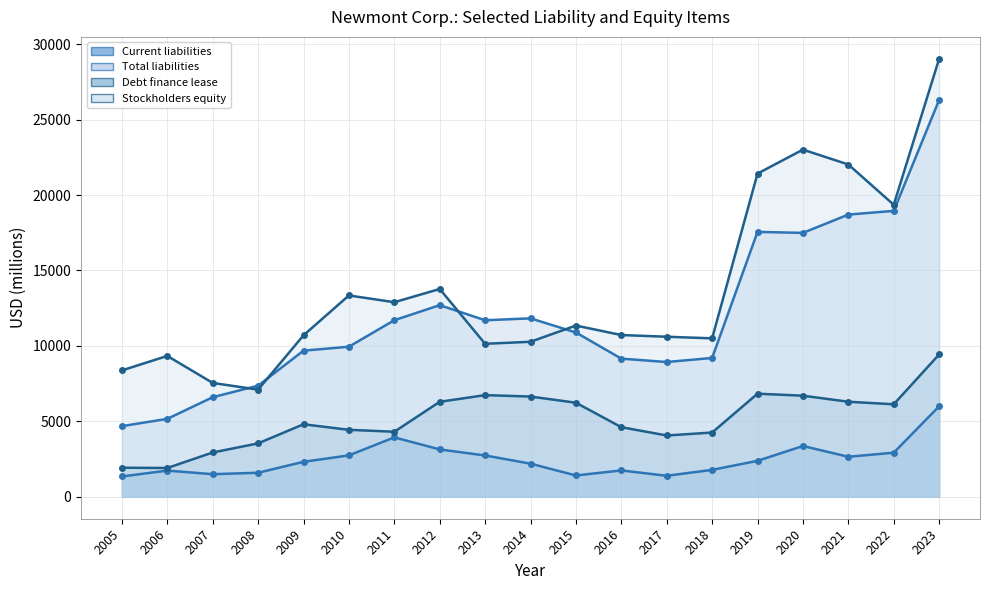

True or false: Stockholders equity and Current liabilities cross at least once.

False